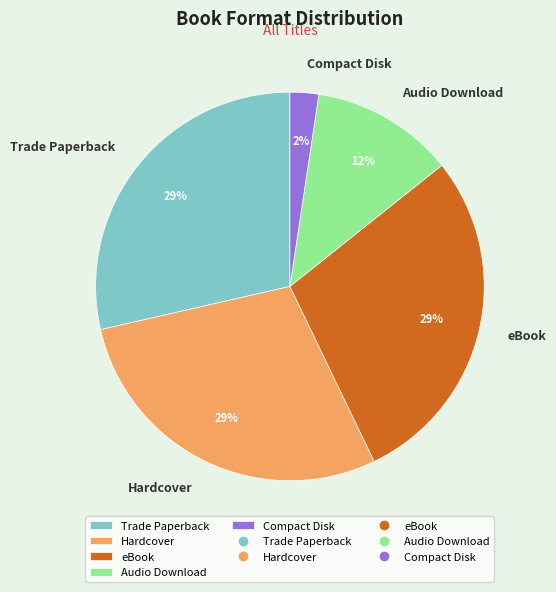

To the nearest percent, what is the average slice percentage?

20%